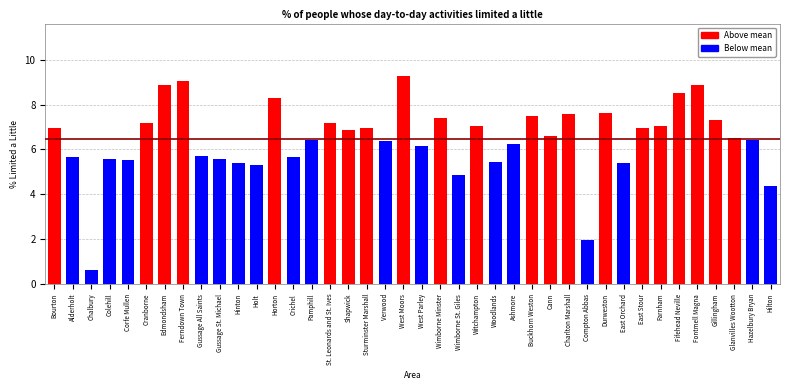

What is the difference between the values at Verwood and St. Leonards and St. Ives?

0.8